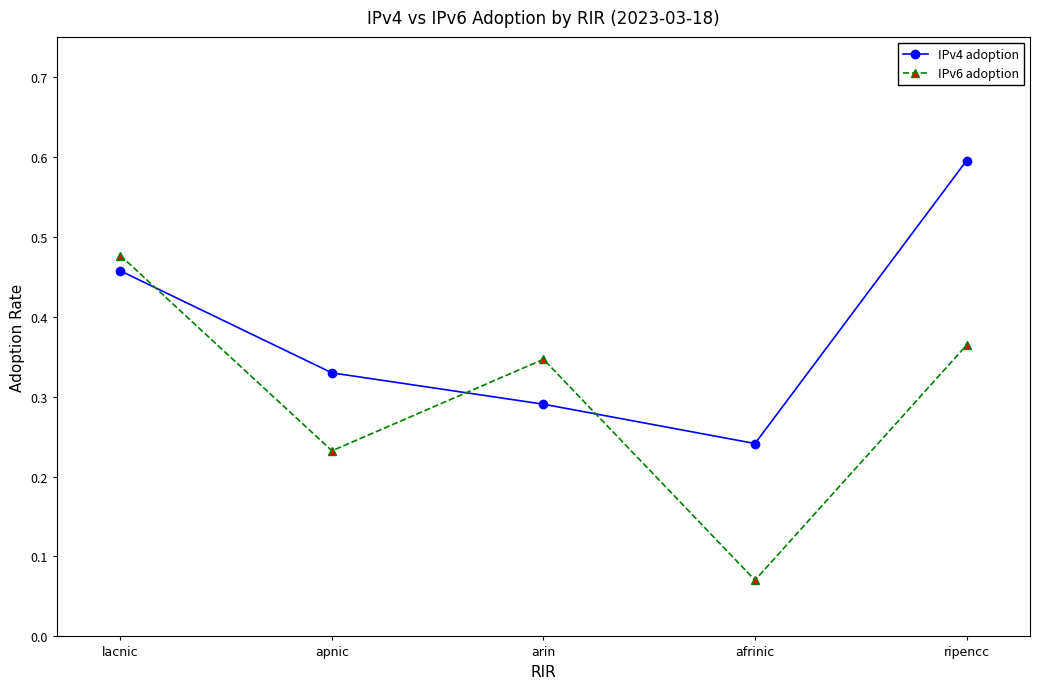

Which series has the widest spread of values?

IPv6 adoption